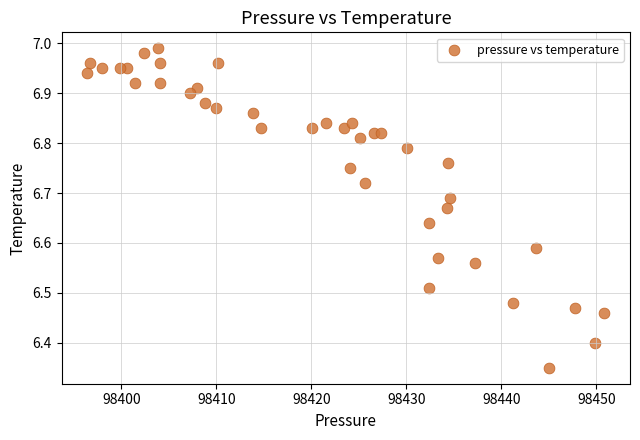

What is the range of X values (max minus min)?

54.4